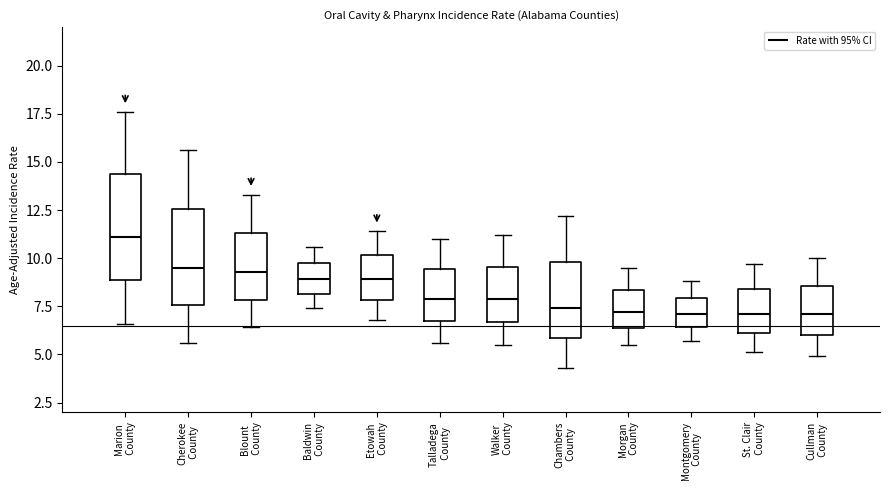

Reading left to right, read every box against the y-axis: the position of its median line, the range the box covers, and the ends of its whiskers. The values are not printed on the chart, so give them approximately, as read against the axis.

Marion County: median 11.0, box 9.0 to 14.5, whiskers 6.5 to 17.5
Cherokee County: median 9.5, box 7.5 to 12.5, whiskers 5.5 to 15.5
Blount County: median 9.5, box 8.0 to 11.5, whiskers 6.5 to 13.5
Baldwin County: median 9.0, box 8.0 to 10.0, whiskers 7.5 to 10.5
Etowah County: median 9.0, box 8.0 to 10.0, whiskers 7.0 to 11.5
Talladega County: median 8.0, box 7.0 to 9.5, whiskers 5.5 to 11.0
Walker County: median 8.0, box 6.5 to 9.5, whiskers 5.5 to 11.0
Chambers County: median 7.5, box 6.0 to 10.0, whiskers 4.5 to 12.0
Morgan County: median 7.0, box 6.5 to 8.5, whiskers 5.5 to 9.5
Montgomery County: median 7.0, box 6.5 to 8.0, whiskers 5.5 to 9.0
St. Clair County: median 7.0, box 6.0 to 8.5, whiskers 5.0 to 9.5
Cullman County: median 7.0, box 6.0 to 8.5, whiskers 5.0 to 10.0